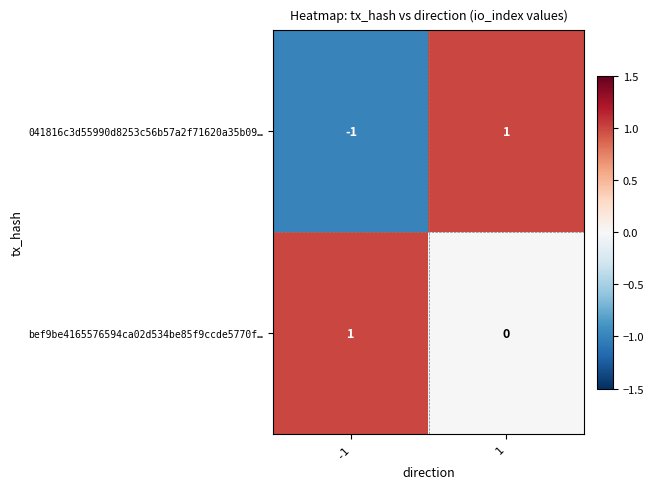

Is it true that bef9be4165576594ca02d534be85f9ccde5770f… equals -1 at 1?

False